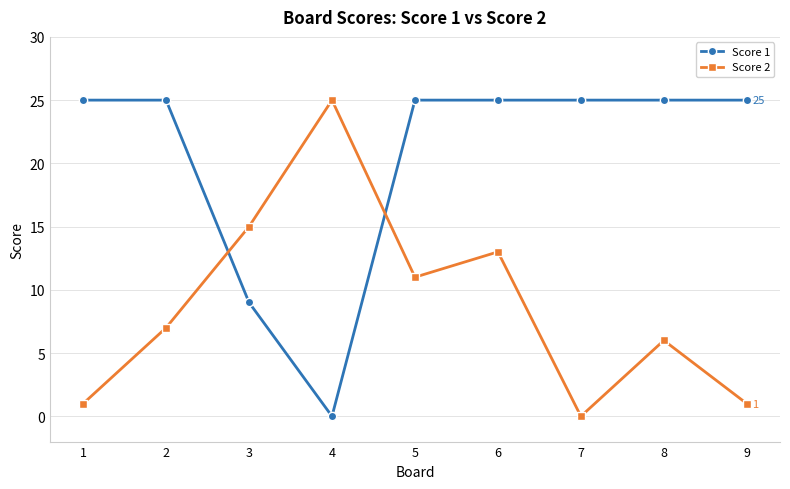

True or false: Score 2 and Score 1 cross at least once.

True